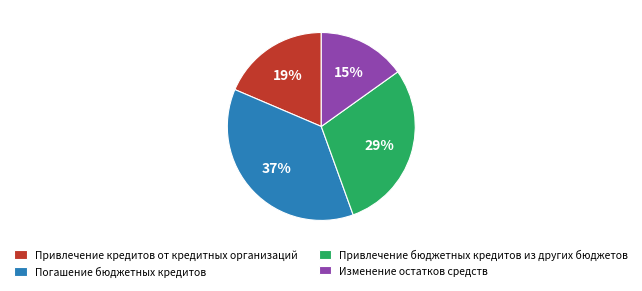

What is the smallest slice in the pie chart?

Изменение остатков средств